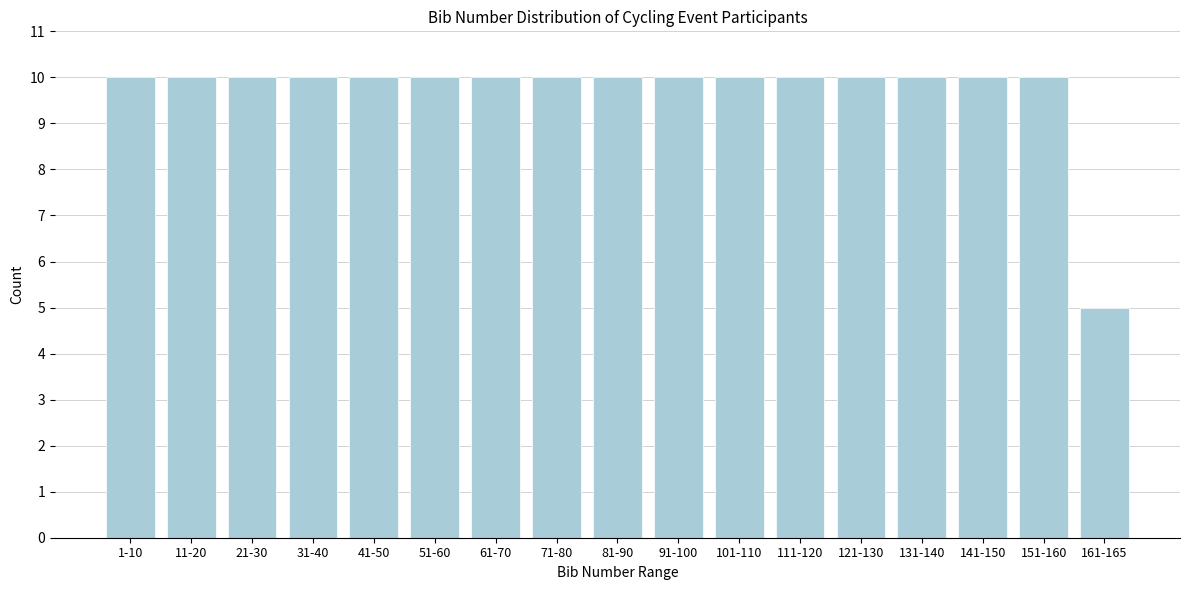

Reading left to right, list all the values displayed in this chart.

10	10	10	10	10	10	10	10	10	10	10	10	10	10	10	10	5